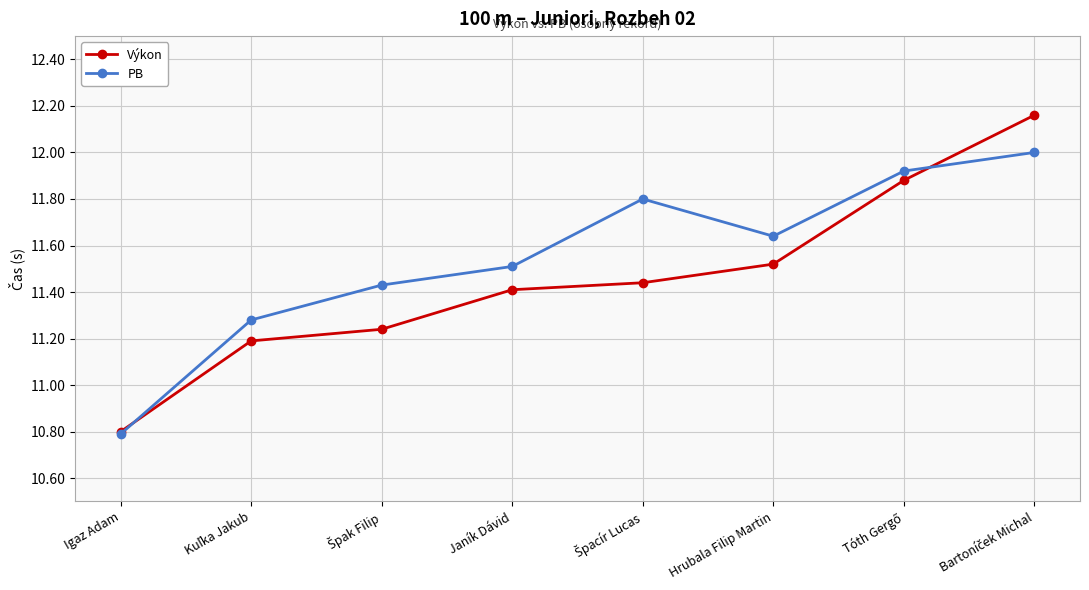

Which series has the widest spread of values?

Výkon